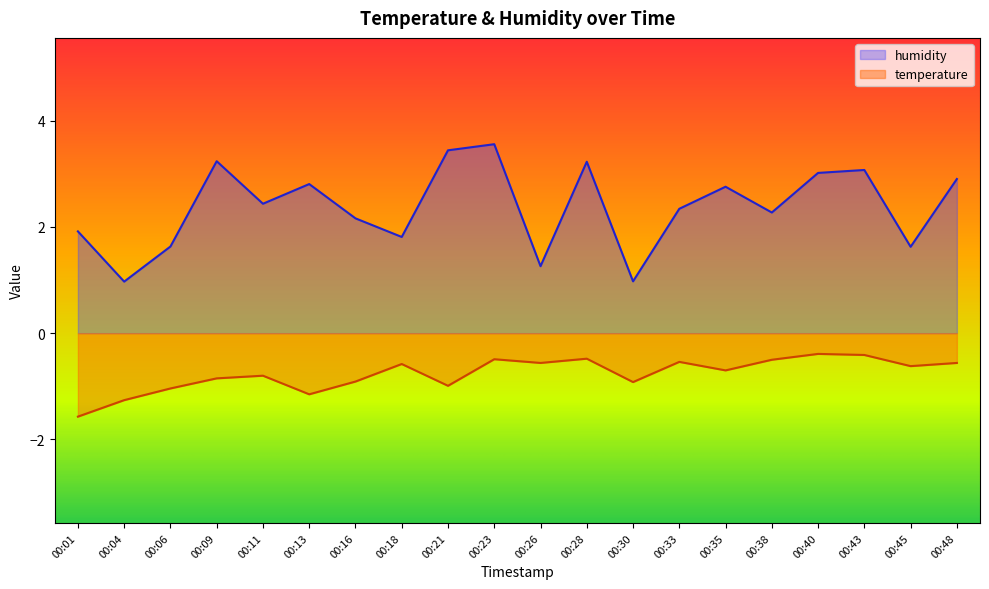

What is the average value of the humidity series?

2.4